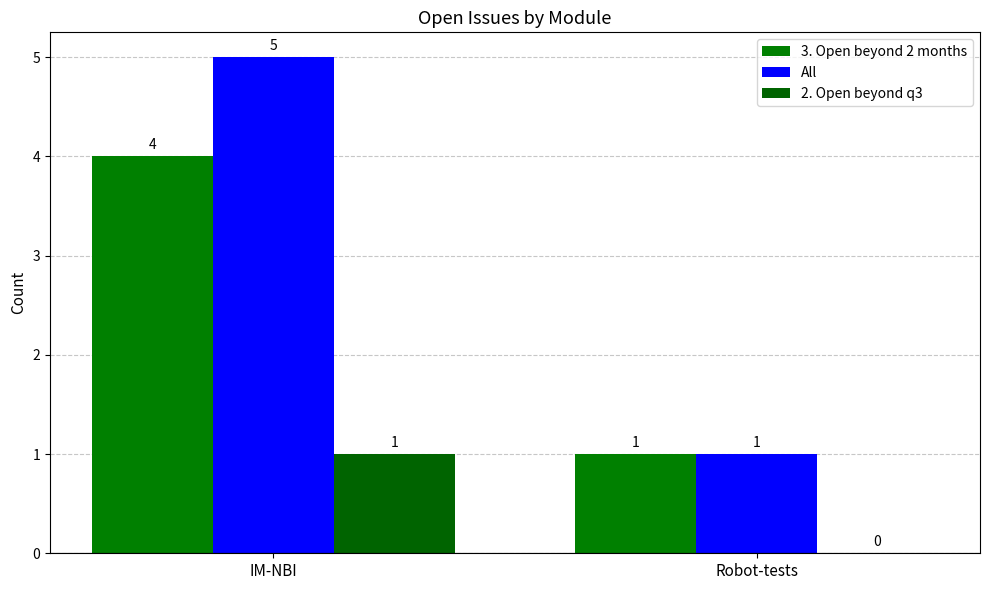

List the series in order of their overall mean, lowest first.

2. Open beyond q3, 3. Open beyond 2 months, All